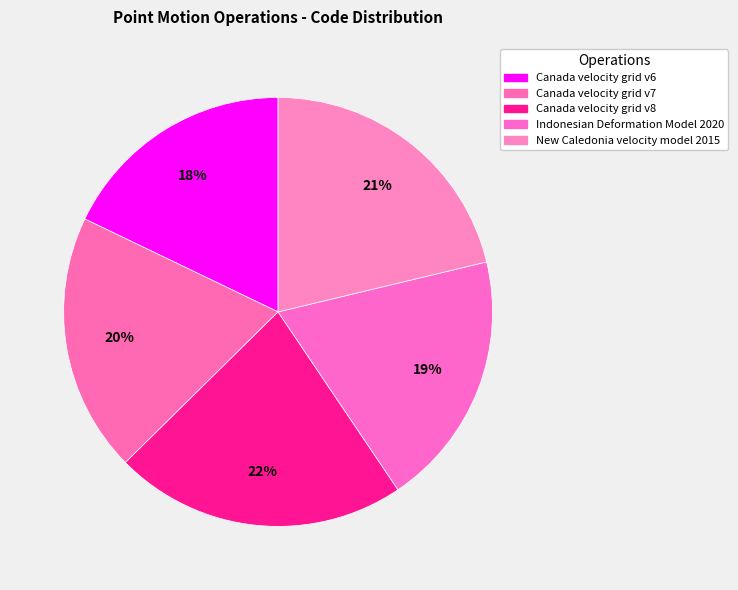

Which has a higher value, Indonesian Deformation Model 2020 or New Caledonia velocity model 2015?

New Caledonia velocity model 2015